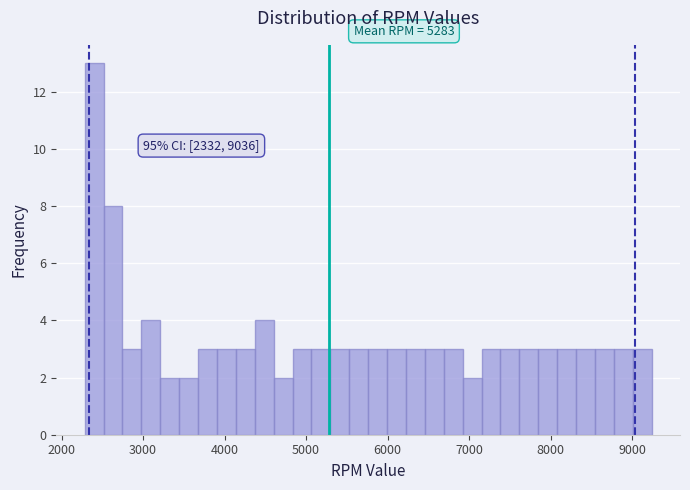

Read against the x-axis, roughly where is the centre of the tallest bar?

2400